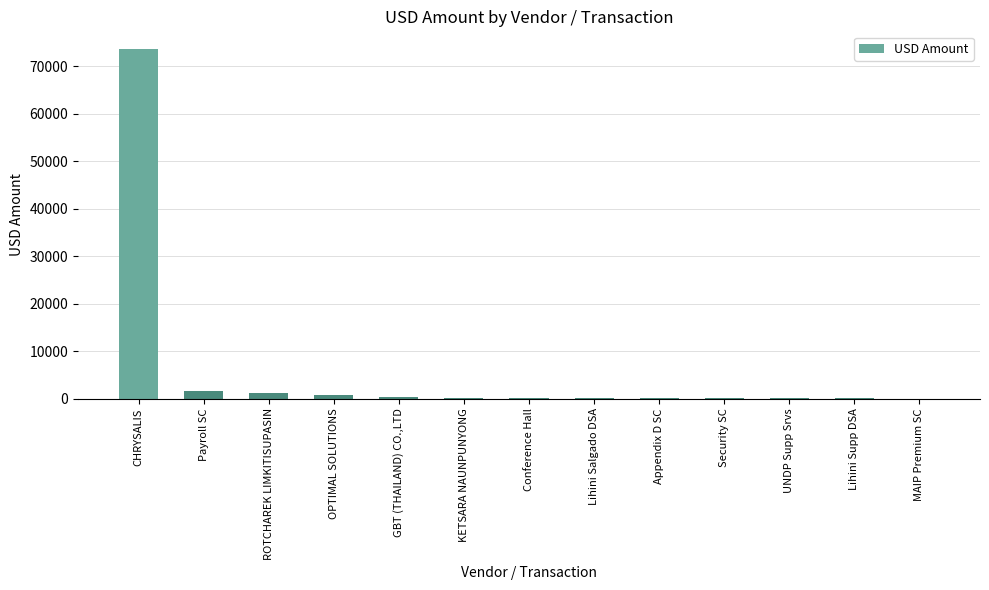

Between ROTCHAREK LIMKITISUPASIN and CHRYSALIS, which is larger?

CHRYSALIS